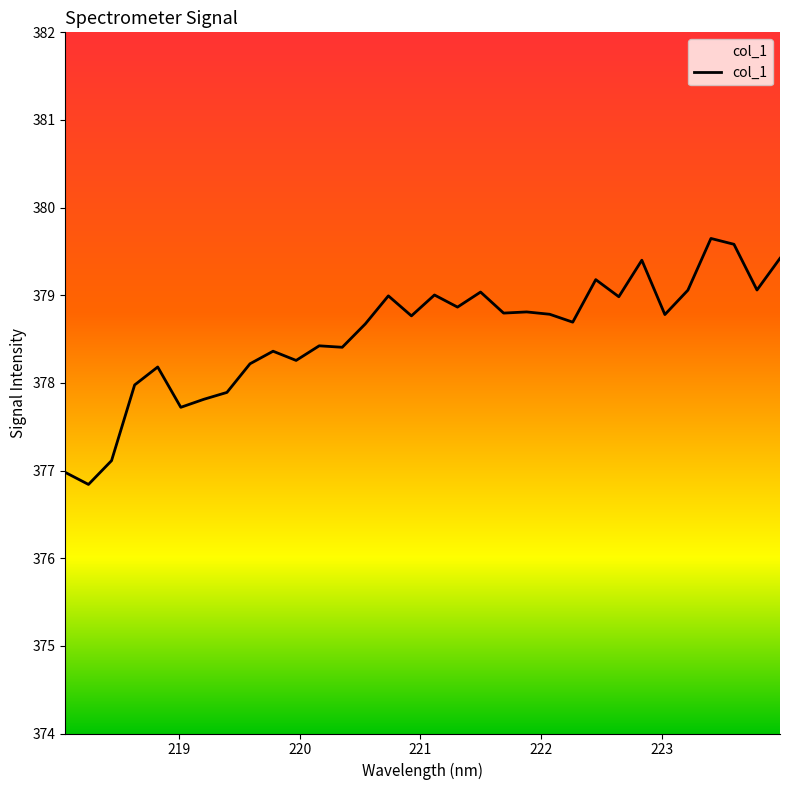

What is the greatest value displayed?

379.6